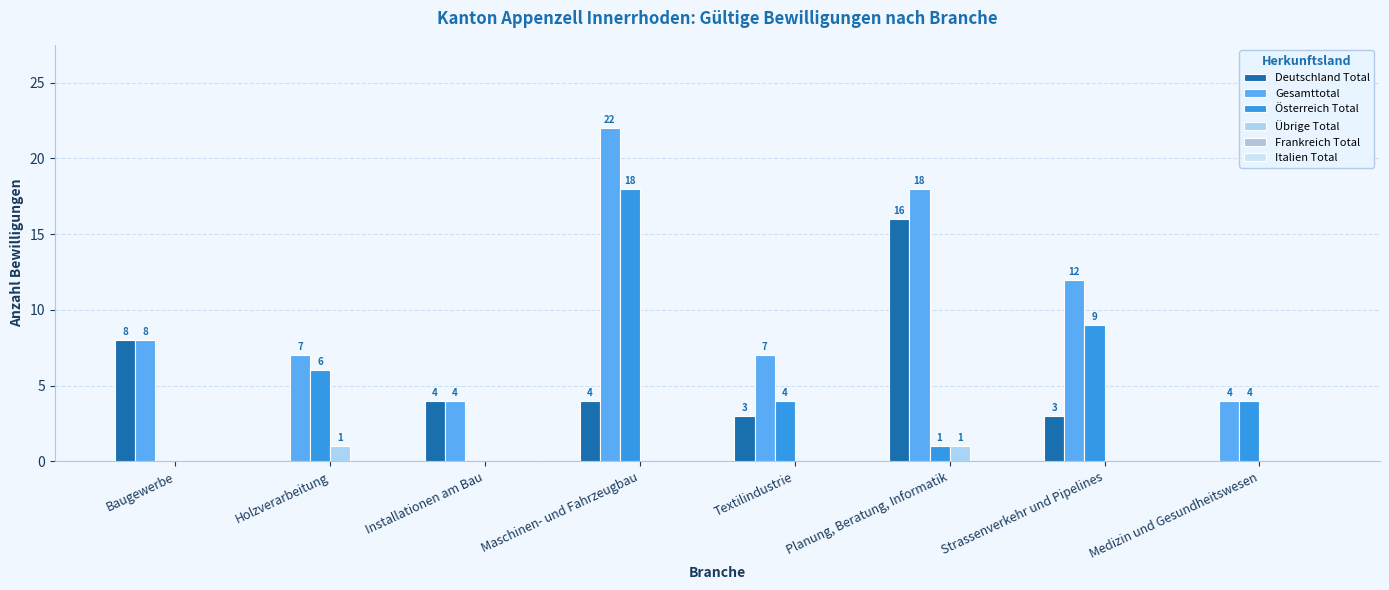

Rank the series by their maximum value, from lowest to highest.

Frankreich Total, Italien Total, Übrige Total, Deutschland Total, Österreich Total, Gesamttotal